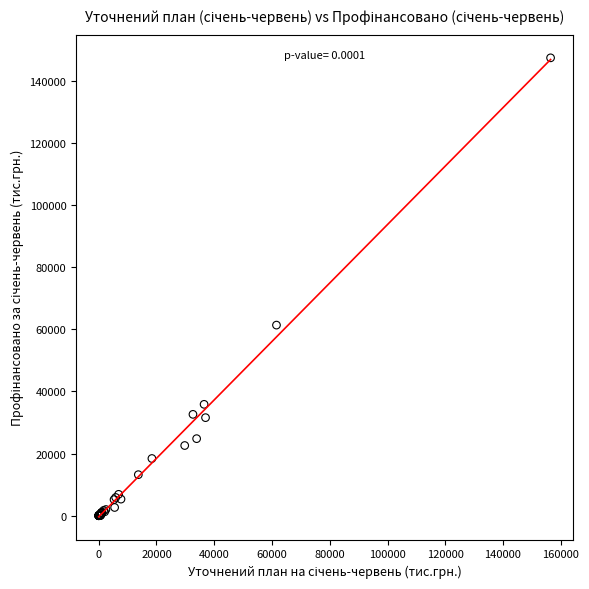

What Y value in the scatter plot is closest to 73702?

61360.0